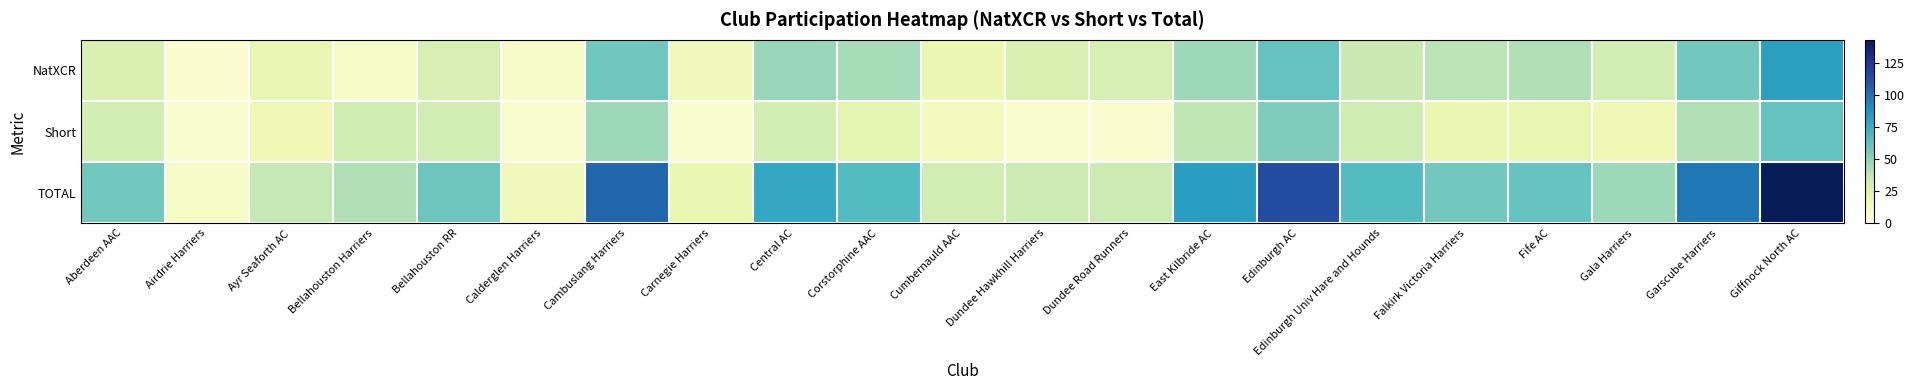

What is the smallest value displayed?

4